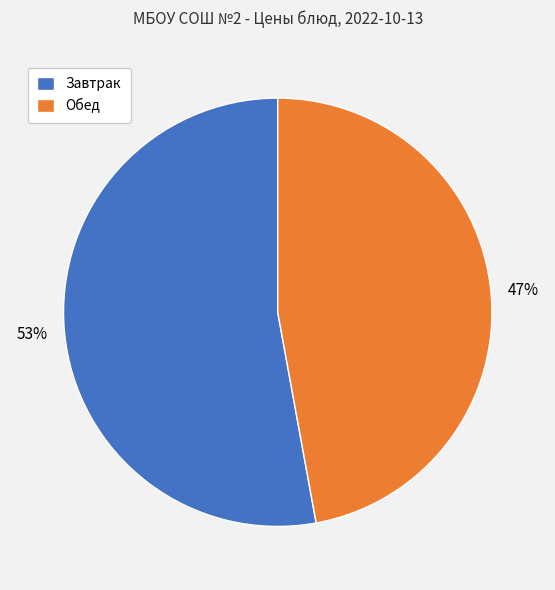

To the nearest percent, what is the difference between the largest and smallest slice percentages?

6%